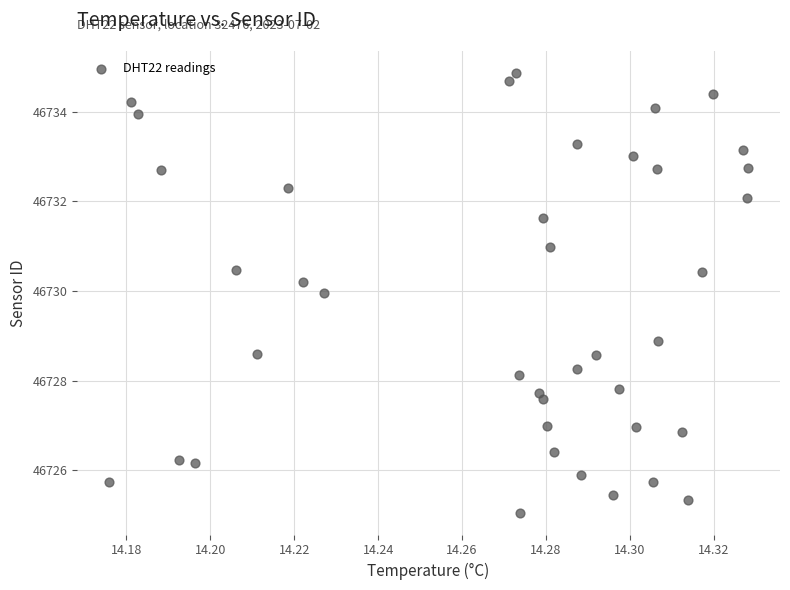

What is the range of Y values (max minus min)?

9.8